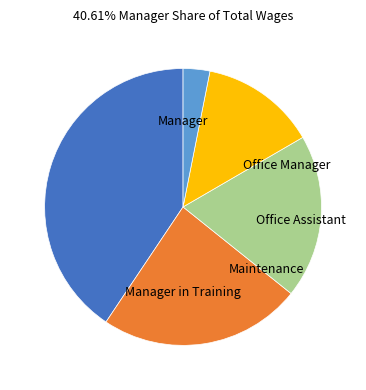

Which has a higher value, Manager or Maintenance?

Manager